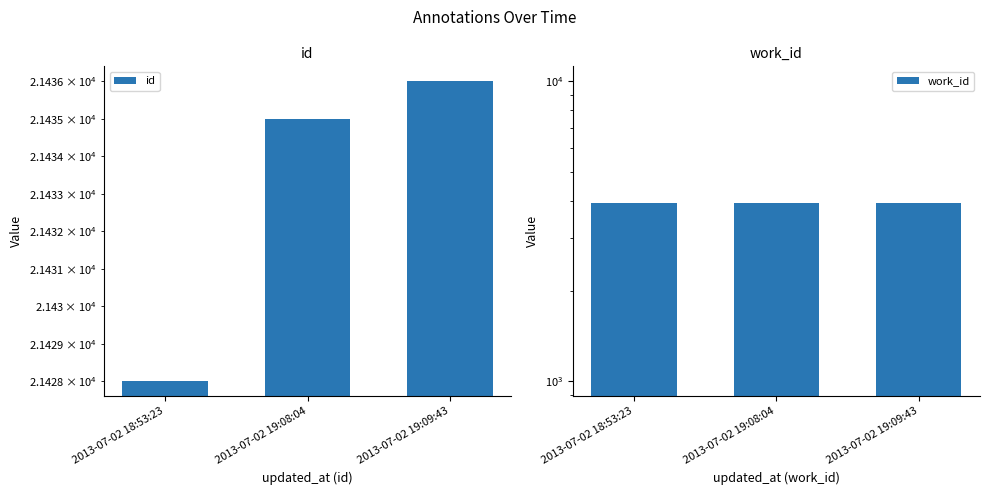

How many bars are there in total?

6